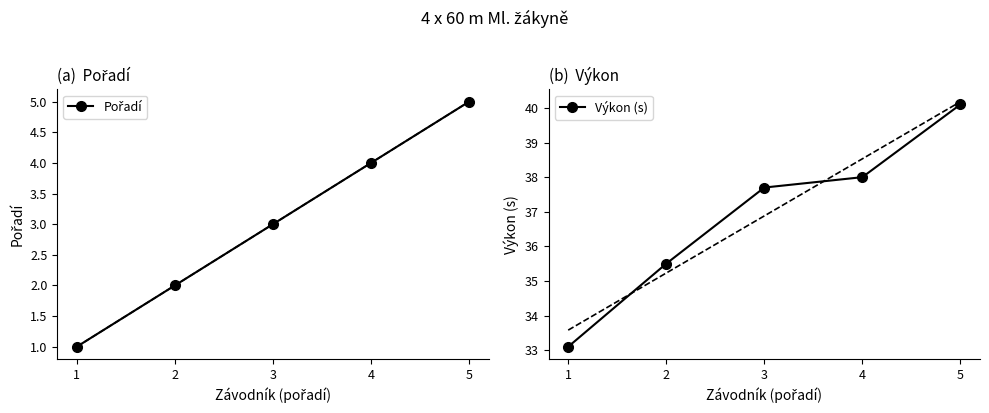

What is the sum of the Výkon (s) values at 3 and 1?

70.8